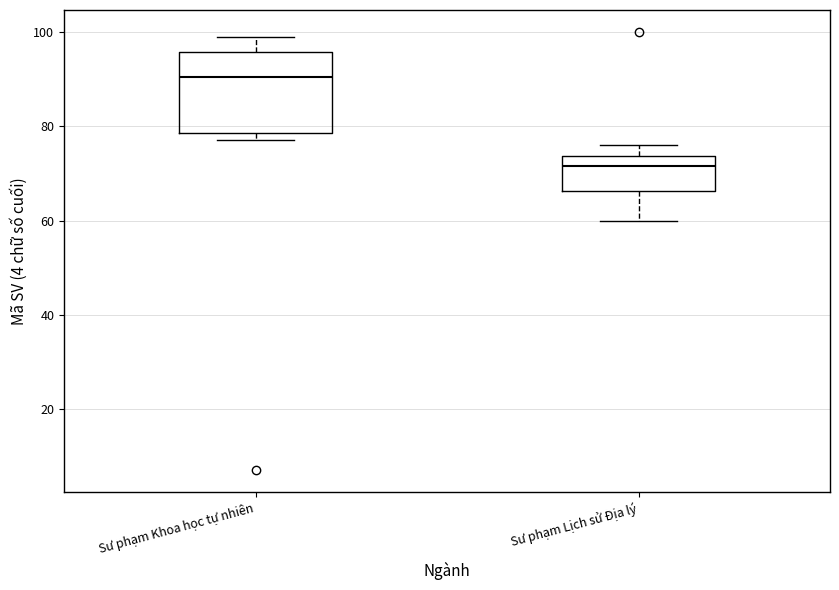

Where does the median line of the box for Sư phạm Khoa học tự nhiên sit on the y-axis? The values are not printed on the chart, so give them approximately, as read against the axis.

90